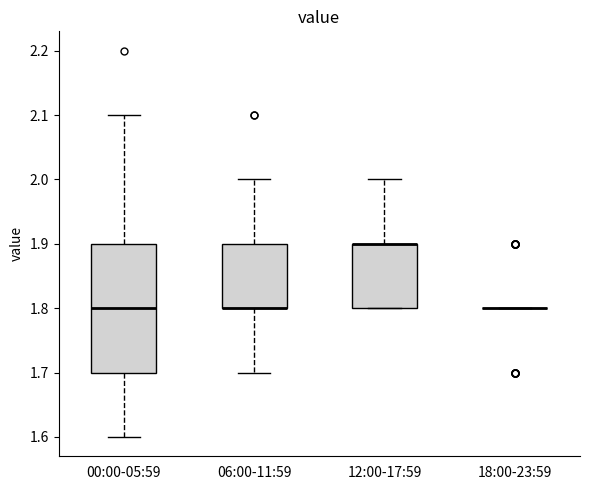

Which box is the tallest, from its lower edge to its upper edge?

00:00-05:59